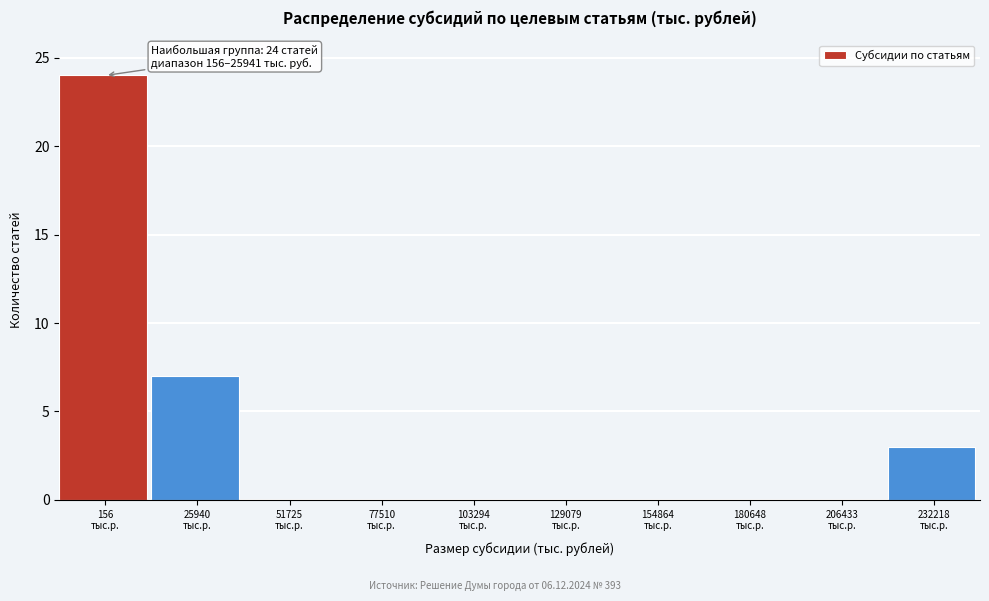

What is the sum of all values?

34